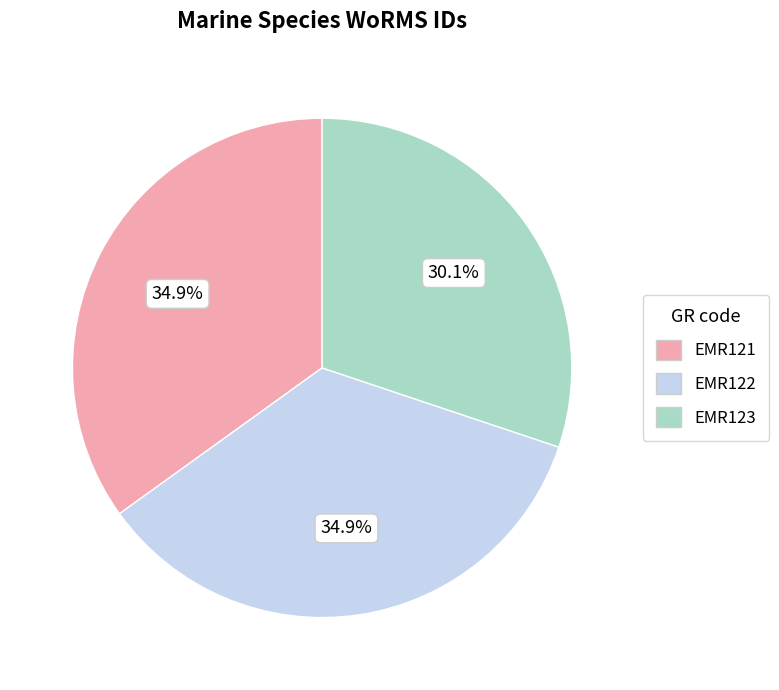

To the nearest percent, what portion does EMR122 represent?

35%